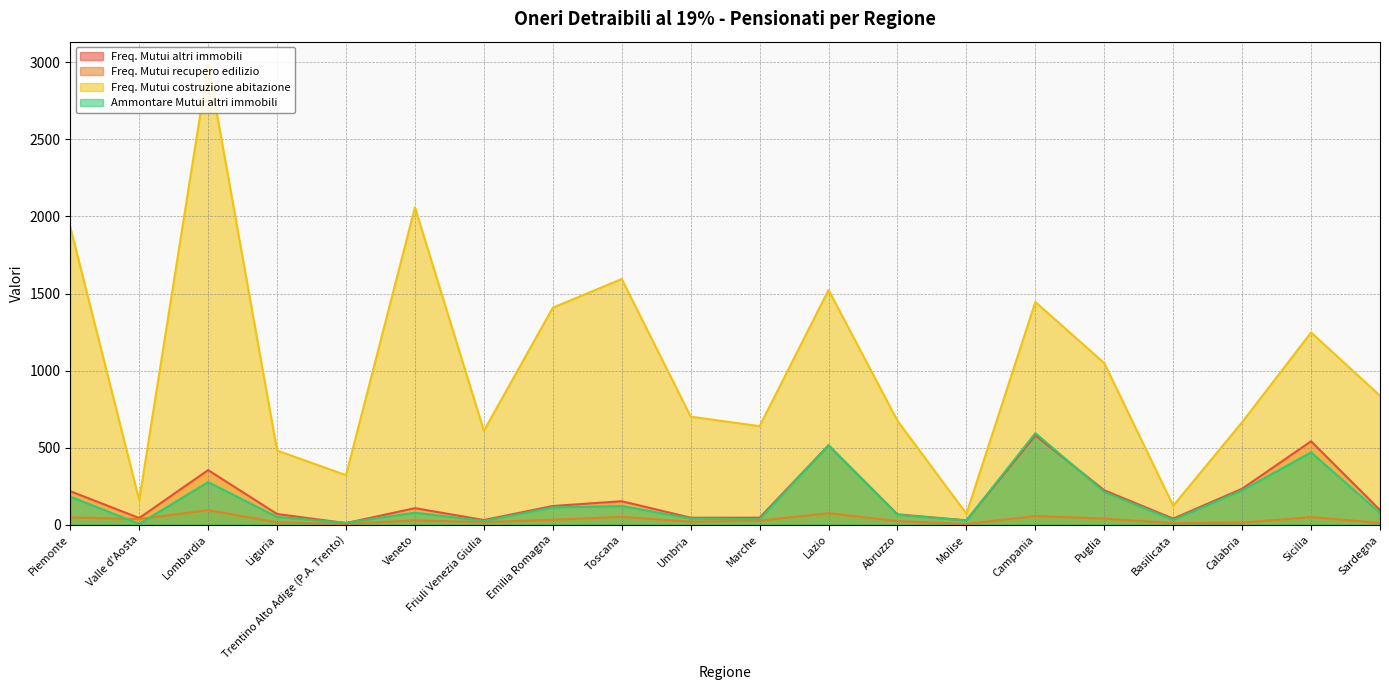

At which category is the sum across all series the highest?

Lombardia